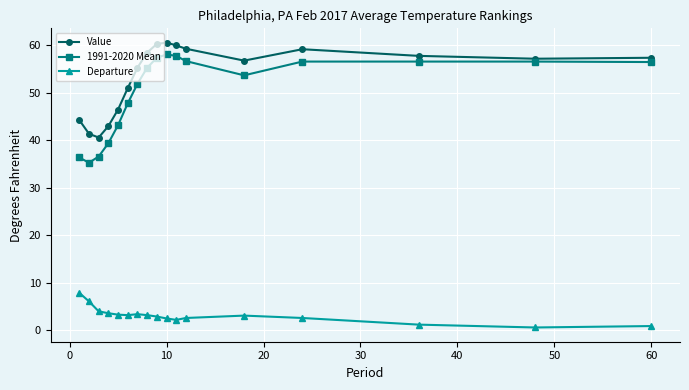

What is the highest value of the Value series?

60.6